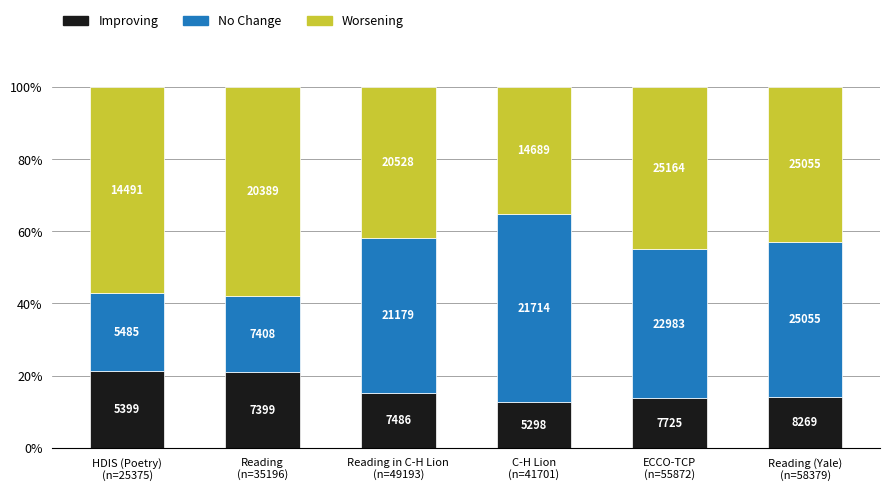

List the series in order of their overall mean, lowest first.

Improving, No Change, Worsening